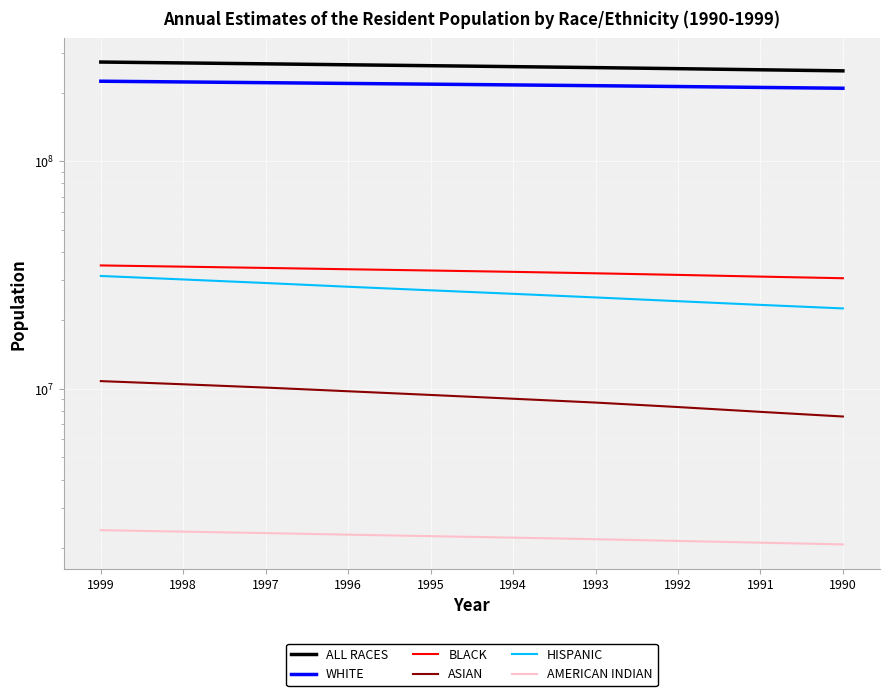

Rank the series by their maximum value, from highest to lowest.

ALL RACES, WHITE, BLACK, HISPANIC, ASIAN, AMERICAN INDIAN